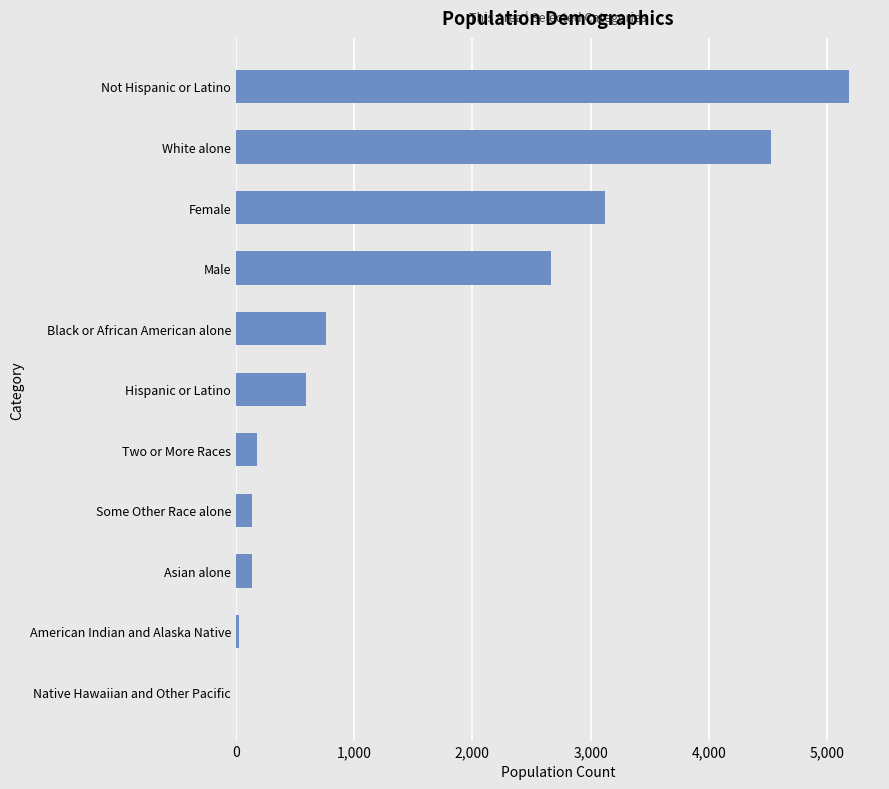

How many series are shown in this chart?

1